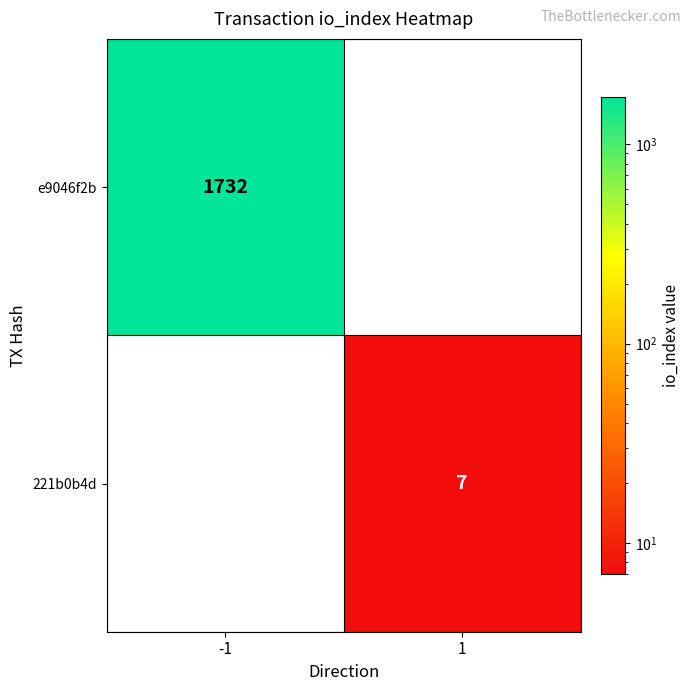

Reading right to left, extract all data points from this chart.

e9046f2b: 1=0	-1=1732
221b0b4d: 1=7	-1=0